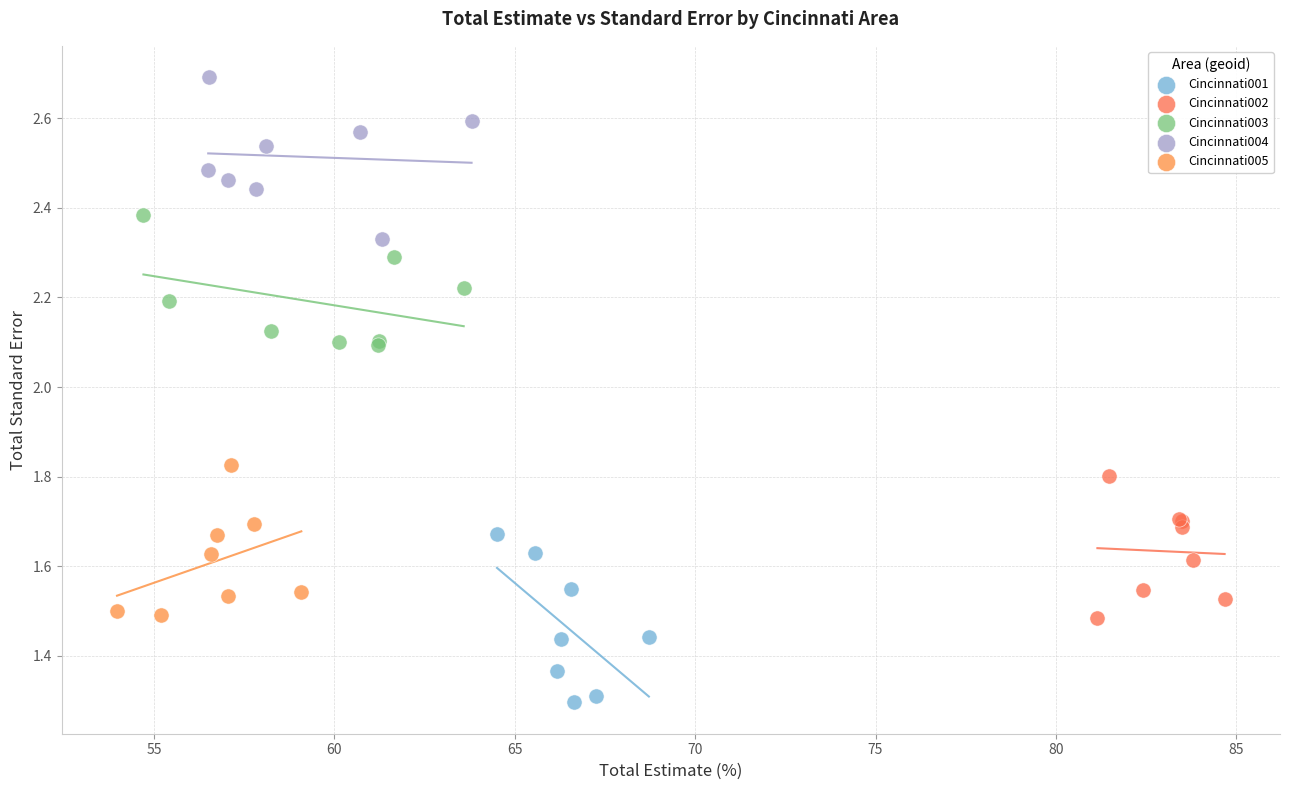

Which series reaches the maximum Y coordinate?

Cincinnati004